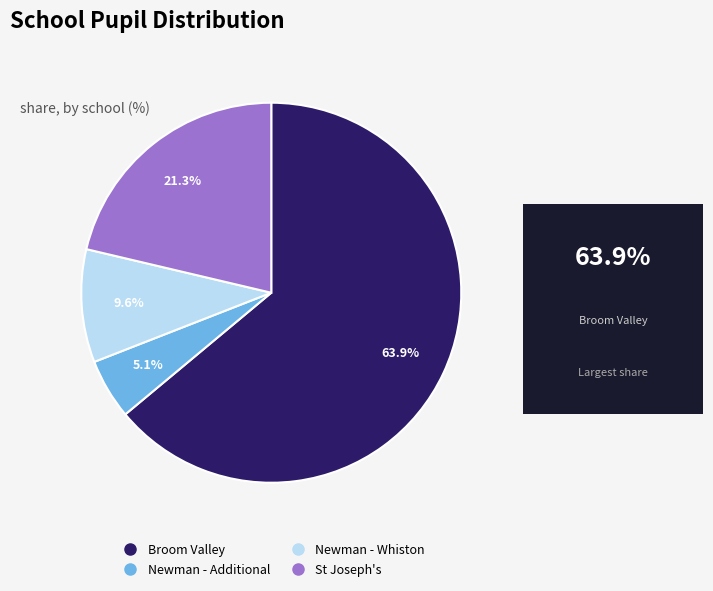

To the nearest percent, what is the average slice percentage?

25%